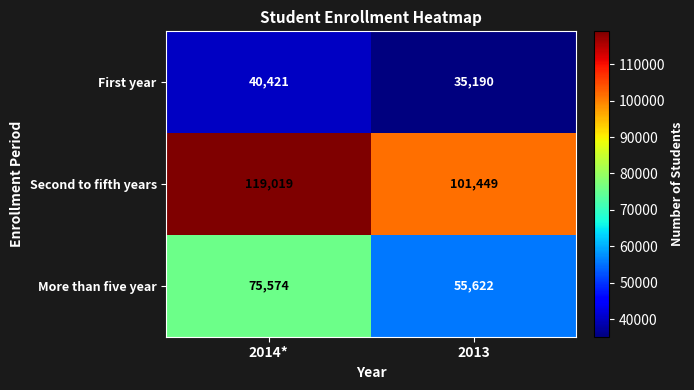

What is the smallest value displayed?

35190